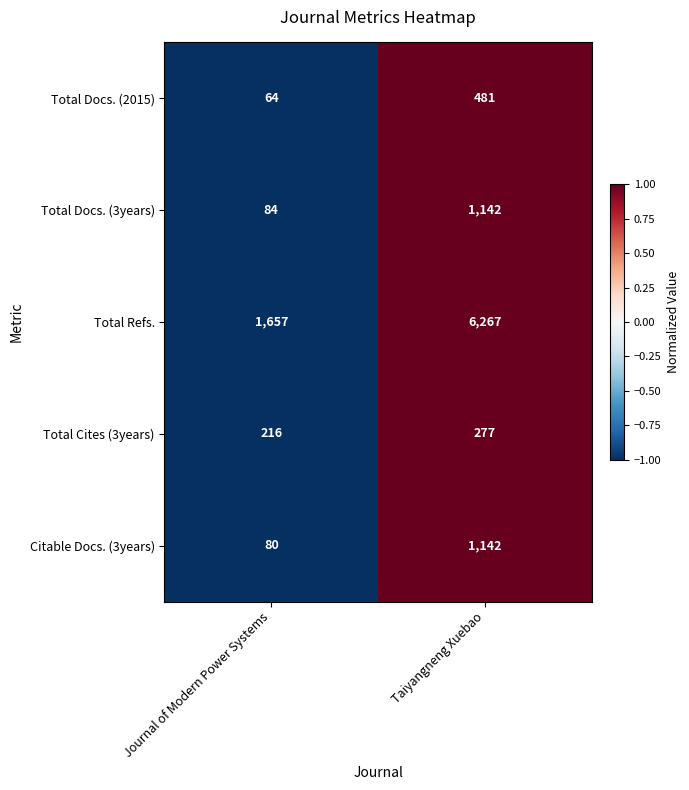

Read the Citable Docs. (3years) value at Journal of Modern Power Systems, to the nearest 10.

80